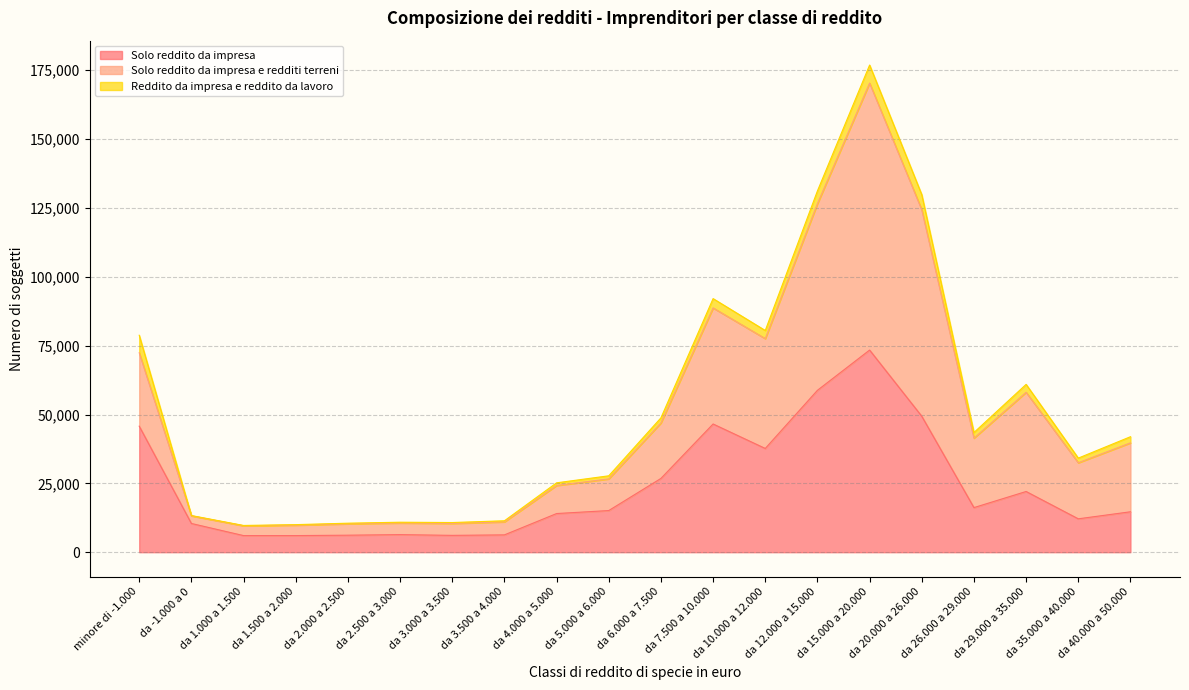

Which series has the widest spread of values?

Solo reddito da impresa e redditi terreni